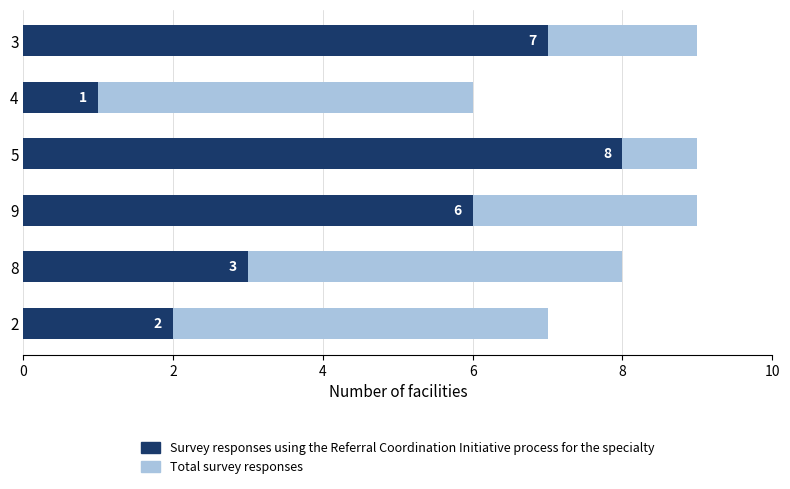

What is the minimum value for Survey responses using the Referral Coordination Initiative process for the specialty?

1